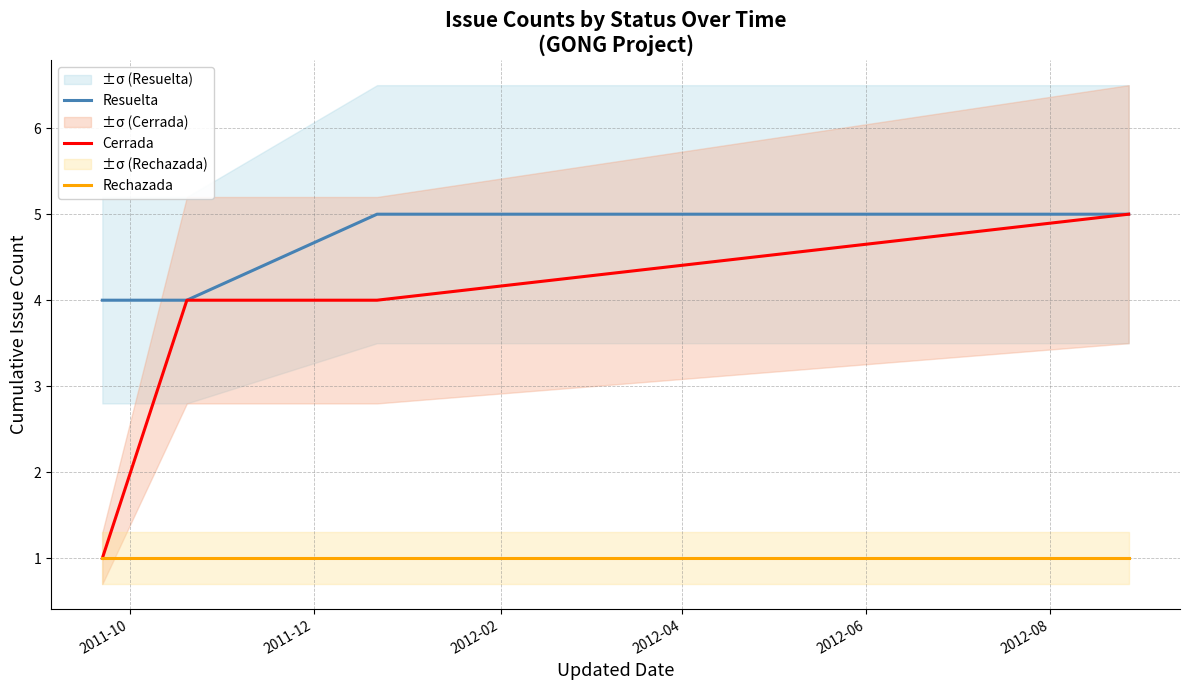

Reading left to right, what are all the values shown in this chart?

Resuelta: 4	4	5	5
Cerrada: 1	4	4	5
Rechazada: 1	1	1	1